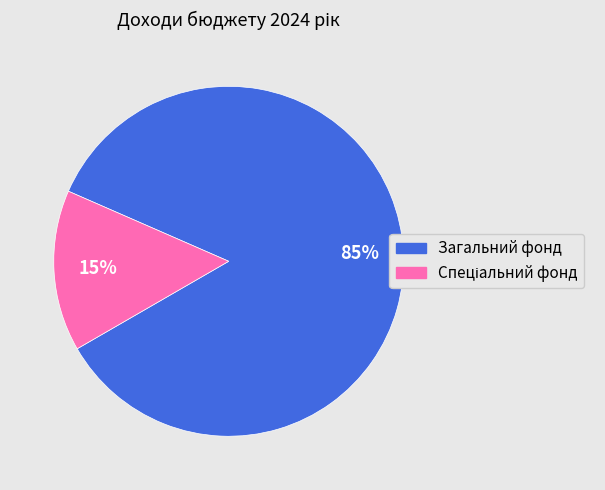

To the nearest percent, what is the difference between the largest and smallest slice percentages?

70%